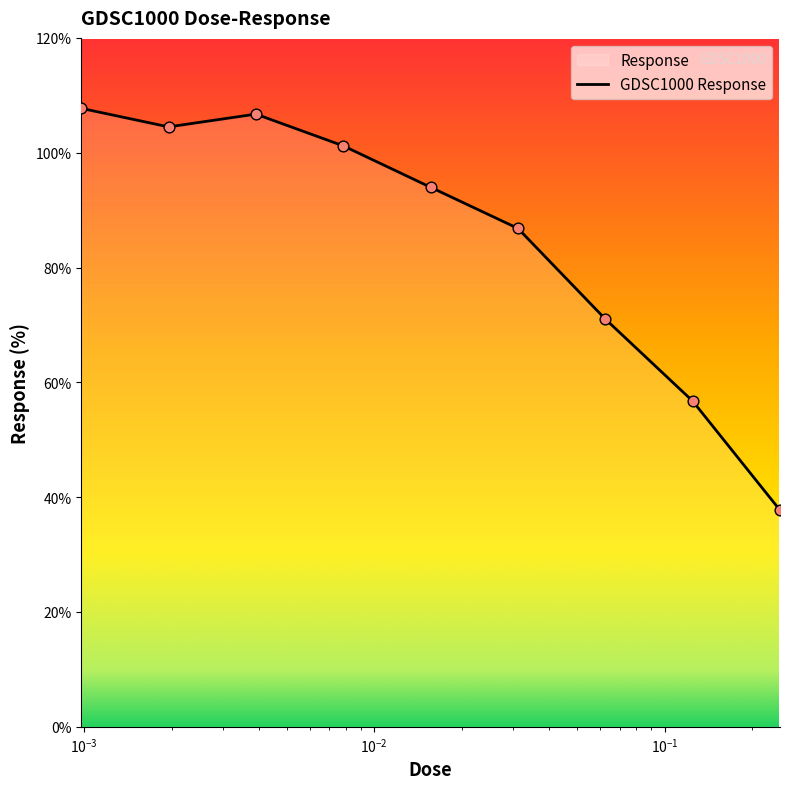

Between 0.03125 and 0.00390625, which is larger?

0.00390625